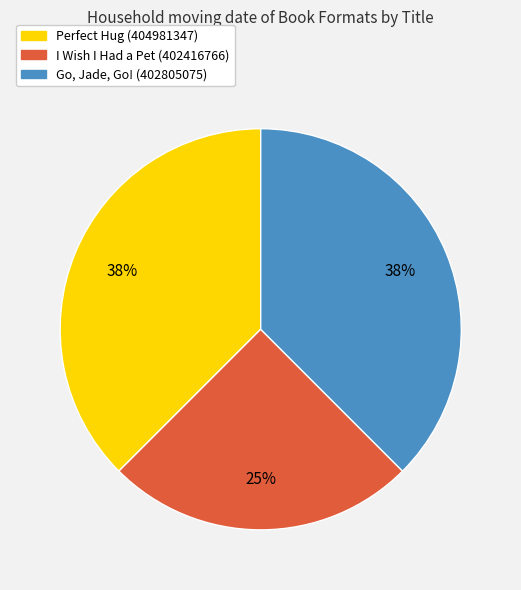

Which category has the smallest portion of the pie?

I Wish I Had a Pet (402416766)